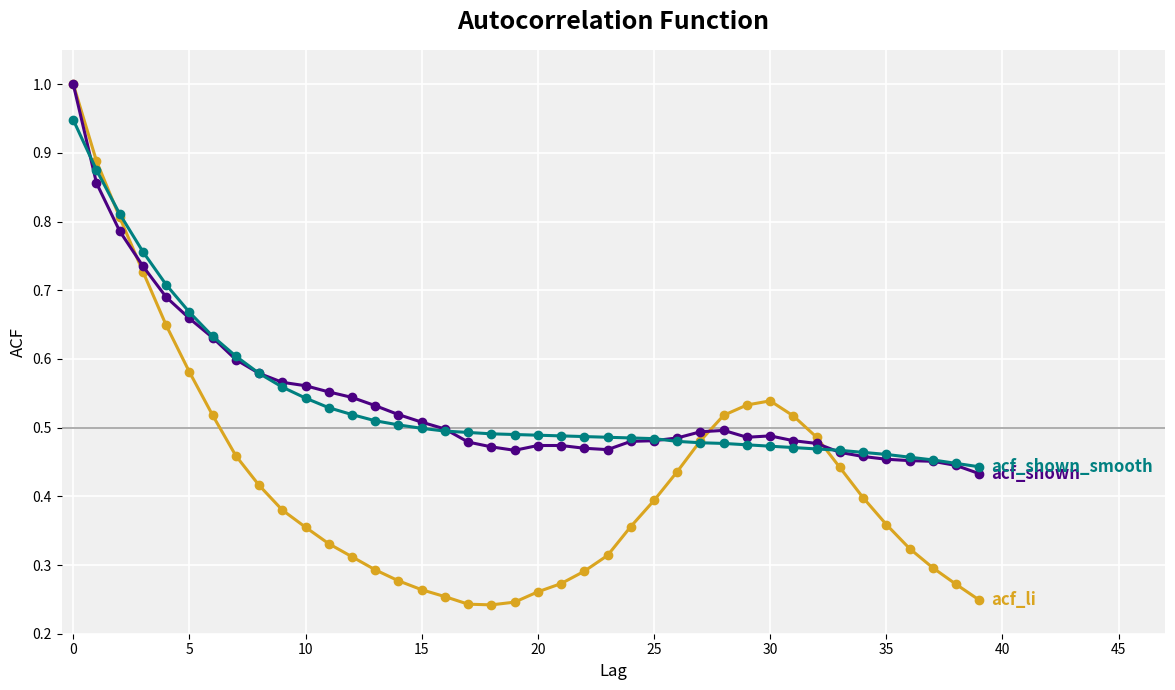

What is the maximum value shown in the chart?

1.0